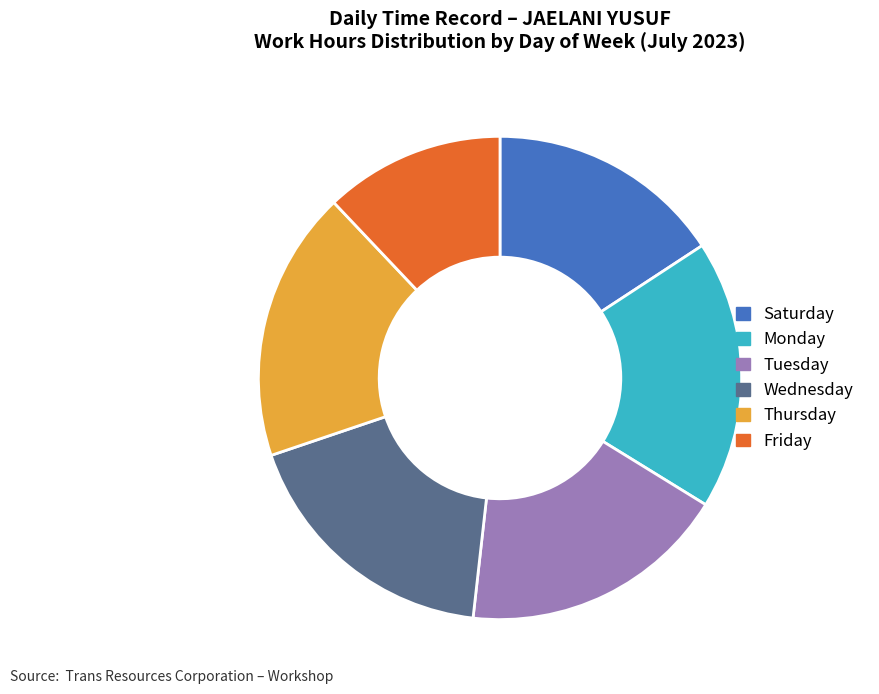

The Wednesday slice represents 31% of the pie. True or false?

False